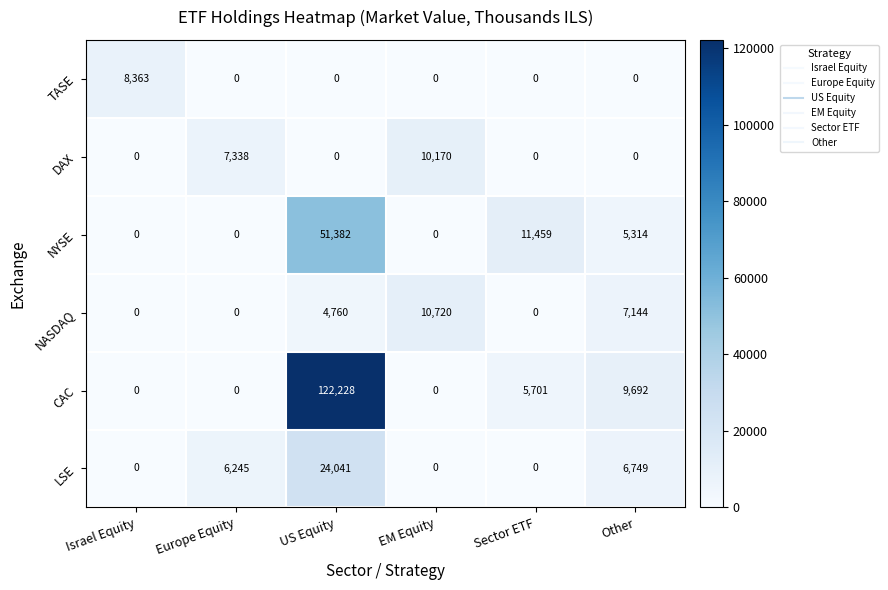

Which series has the largest range (max minus min)?

CAC